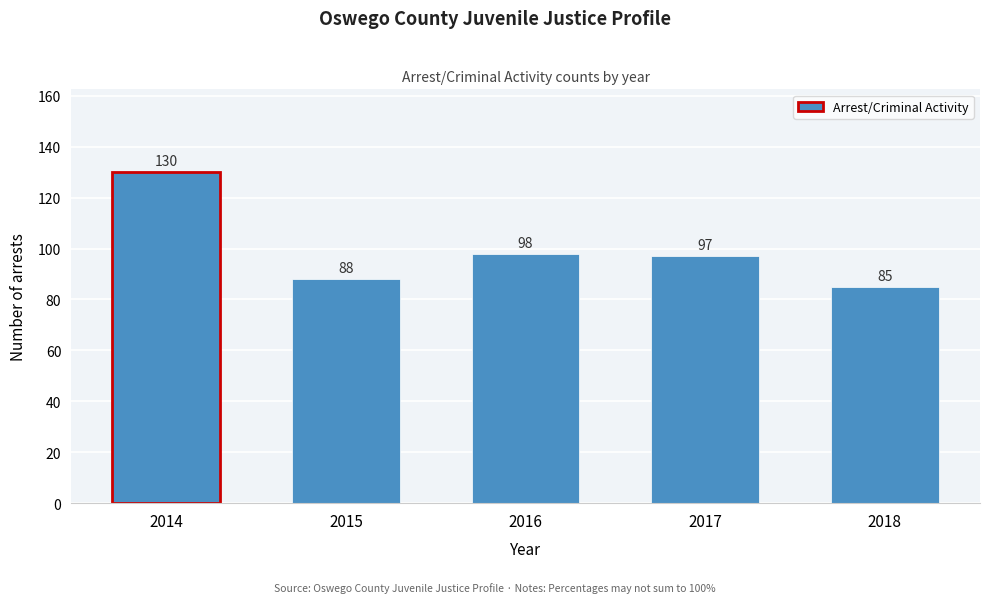

Reading left to right, extract all data points from this chart.

2014=130	2015=88	2016=98	2017=97	2018=85